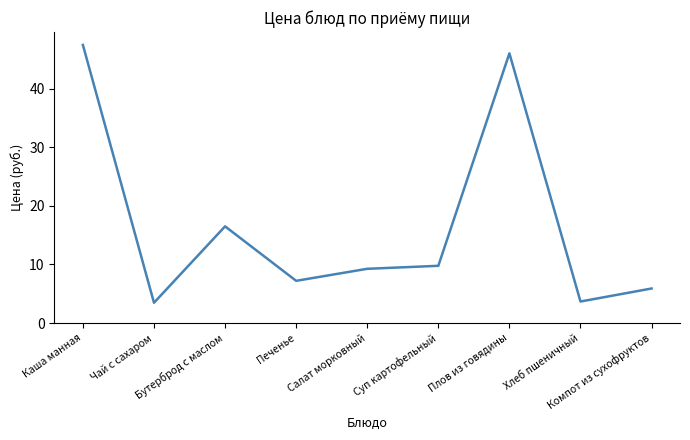

What position from the left is Чай с сахаром?

2